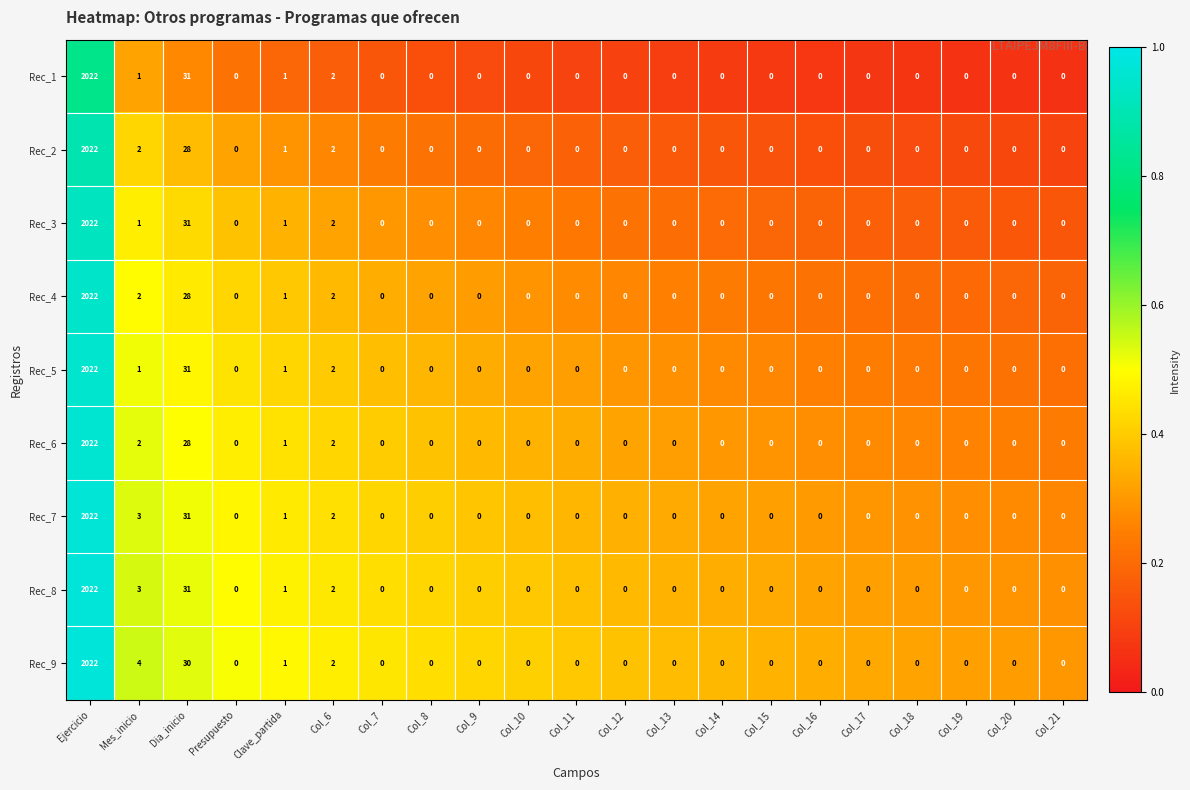

At which category is the sum across all series the highest?

Ejercicio